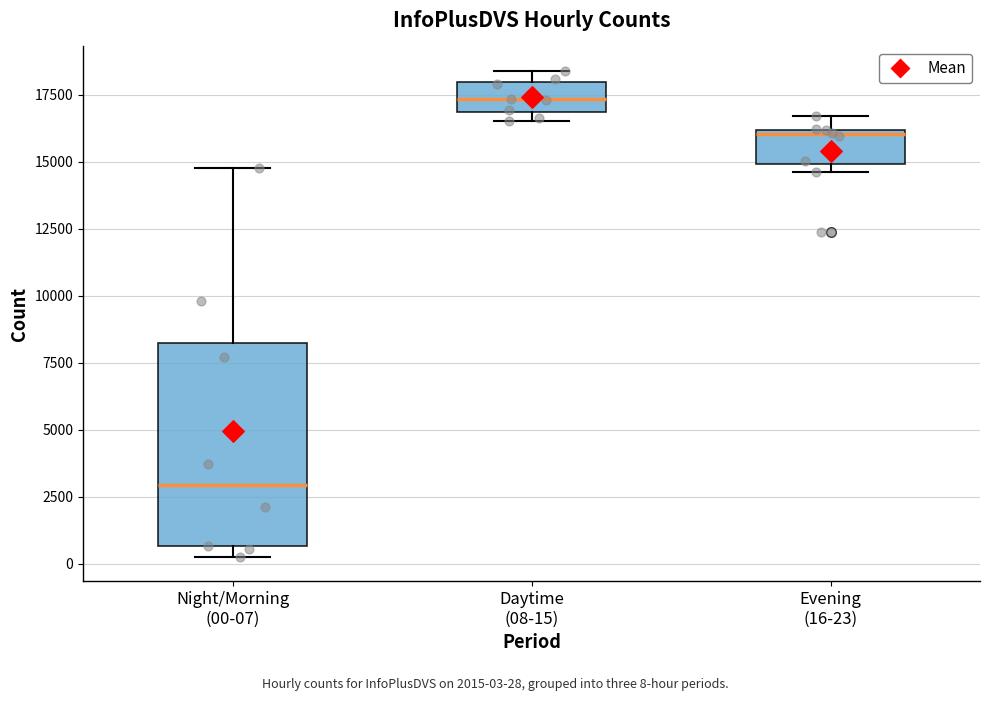

Reading left to right, transcribe this box plot: for each box, give where its median line is, the range the box spans, and where its two whiskers end, as read against the y-axis. The values are not printed on the chart, so give them approximately, as read against the axis.

Night/Morning (00-07): median 3000, box 500 to 8000, whiskers 500 (just below the box's lower edge) to 15000
Daytime (08-15): median 17500, box 17000 to 18000, whiskers 16500 to 18500
Evening (16-23): median 16000 (just below the box's upper edge), box 15000 to 16000, whiskers 14500 to 16500